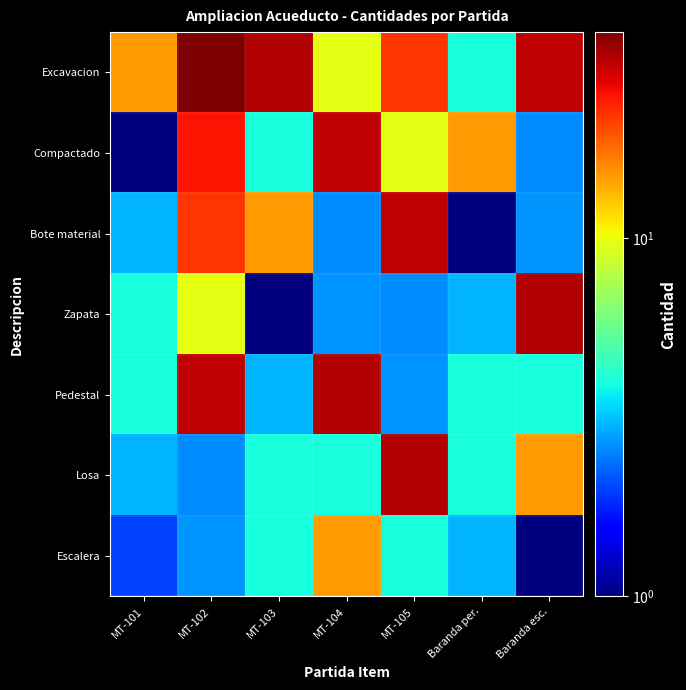

Reading left to right, transcribe all the data shown in this chart.

Excavacion: MT-101=15.0	MT-102=37.7	MT-103=32.0	MT-104=9.7	MT-105=22.2	Baranda per.=4.0	Baranda esc.=30.7
Compactado: MT-101=1.0	MT-102=25.3	MT-103=4.0	MT-104=30.7	MT-105=9.7	Baranda per.=15.0	Baranda esc.=2.6
Bote material: MT-101=3.0	MT-102=22.2	MT-103=15.0	MT-104=2.6	MT-105=30.7	Baranda per.=1.0	Baranda esc.=2.7
Zapata: MT-101=4.0	MT-102=9.7	MT-103=1.0	MT-104=2.7	MT-105=2.6	Baranda per.=3.0	Baranda esc.=32.0
Pedestal: MT-101=4.0	MT-102=30.7	MT-103=3.0	MT-104=32.0	MT-105=2.7	Baranda per.=4.0	Baranda esc.=4.0
Losa: MT-101=3.0	MT-102=2.6	MT-103=4.0	MT-104=4.0	MT-105=32.0	Baranda per.=4.0	Baranda esc.=15.0
Escalera: MT-101=2.0	MT-102=2.7	MT-103=4.0	MT-104=15.0	MT-105=4.0	Baranda per.=3.0	Baranda esc.=1.0